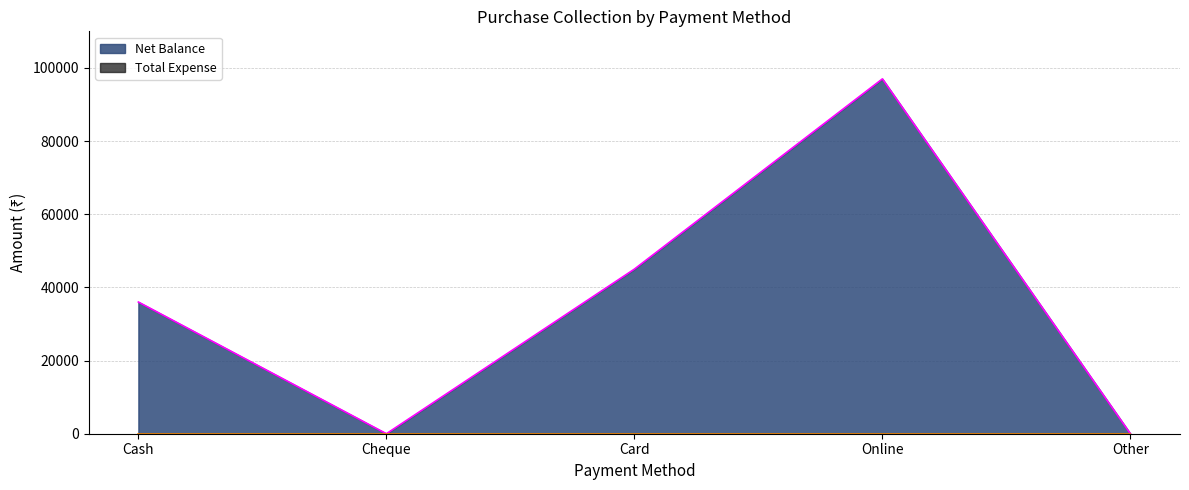

What is the label of the 4th point from the left?

Online